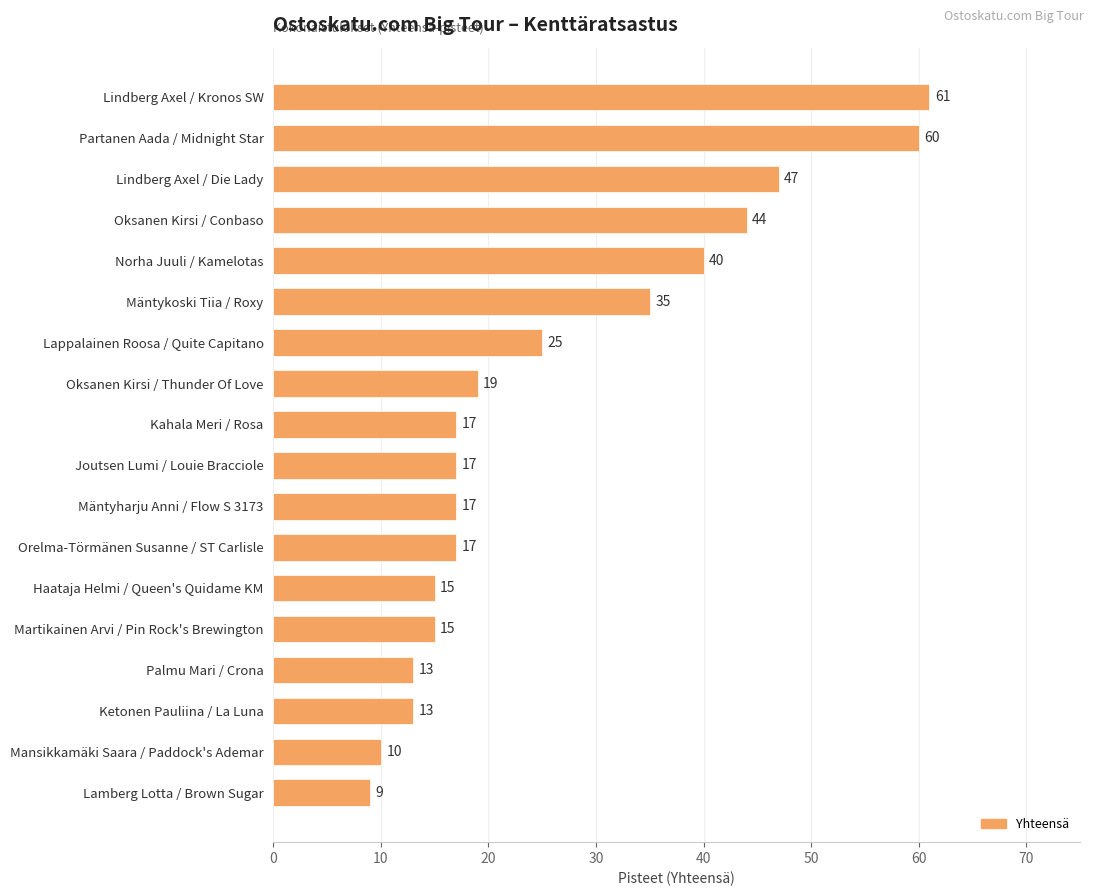

Is it true that the value at Lappalainen Roosa / Quite Capitano is 25?

True